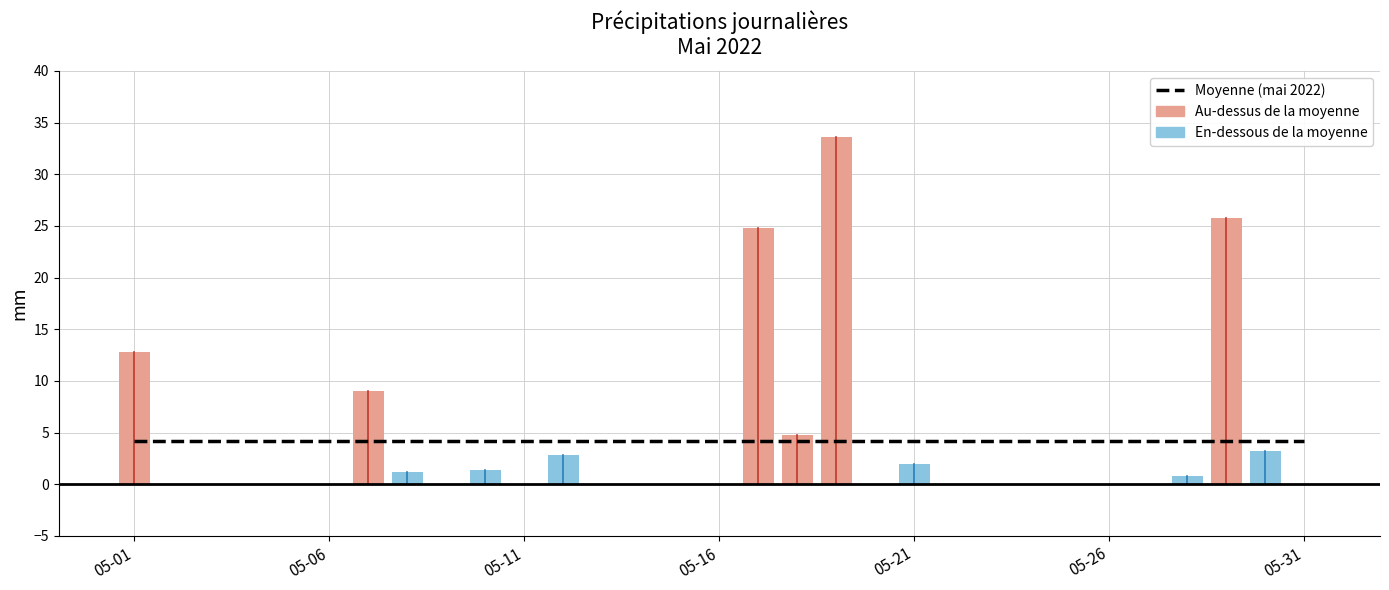

Count the number of data series in this chart.

2